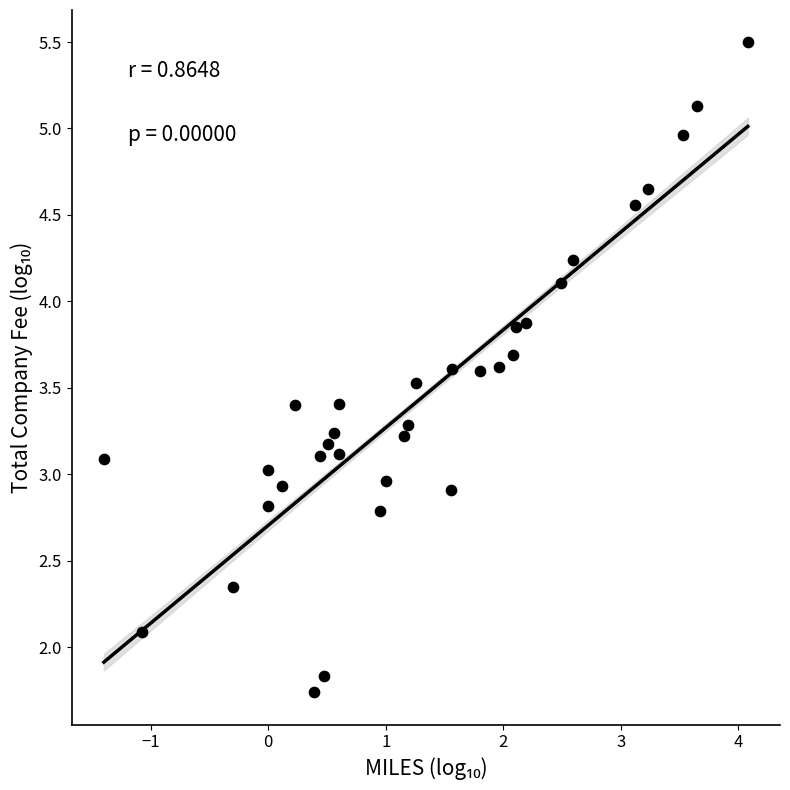

What is the range of X values (max minus min)?

5.5